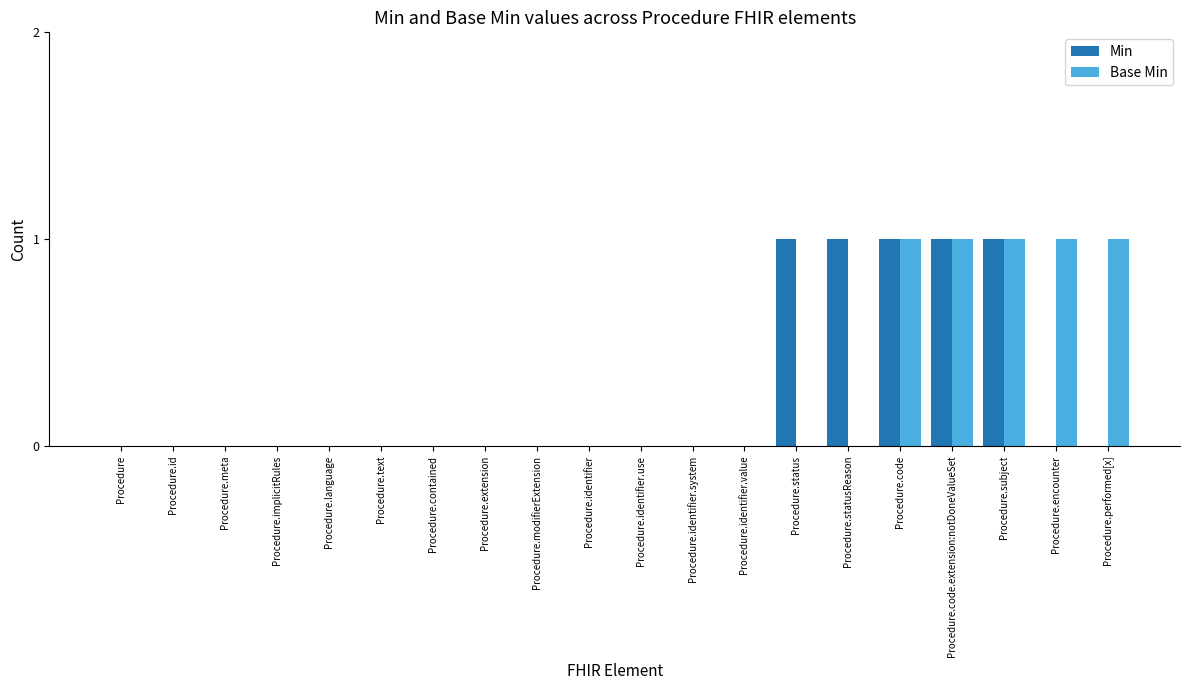

The Min series shows 1 at Procedure.subject. True or false?

True